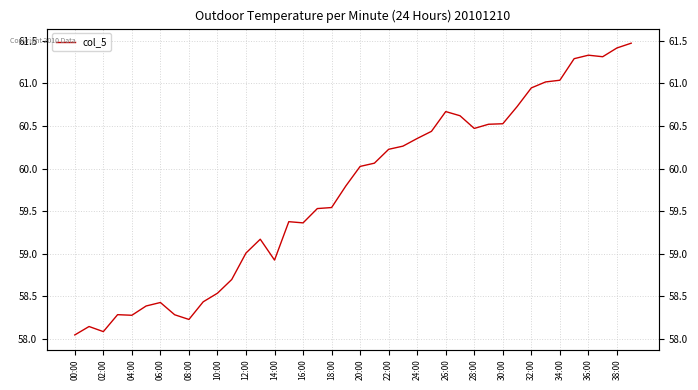

Is this an area chart (filled region under the line)?

No